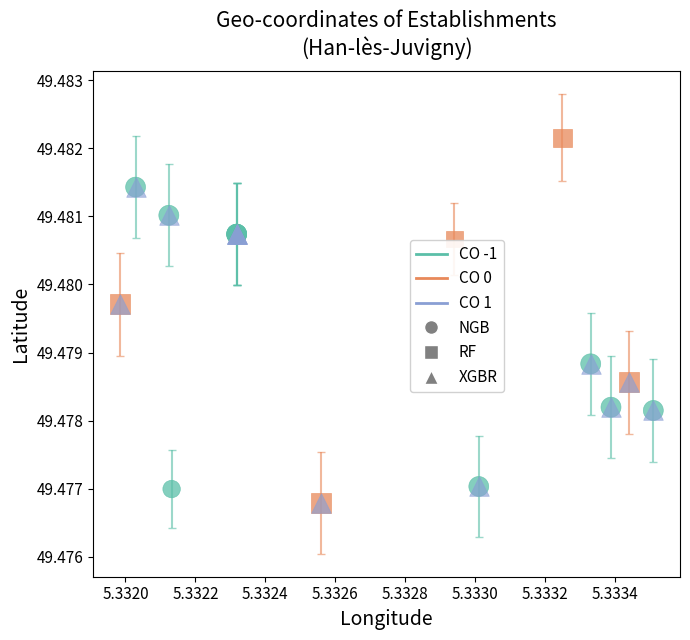

Which series reaches the maximum Y coordinate?

CO 0